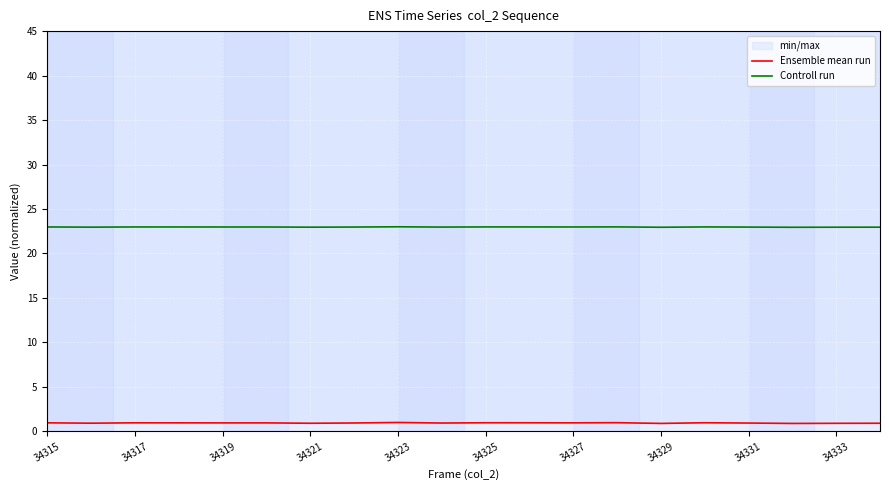

What is the minimum value for Ensemble mean run?

0.9